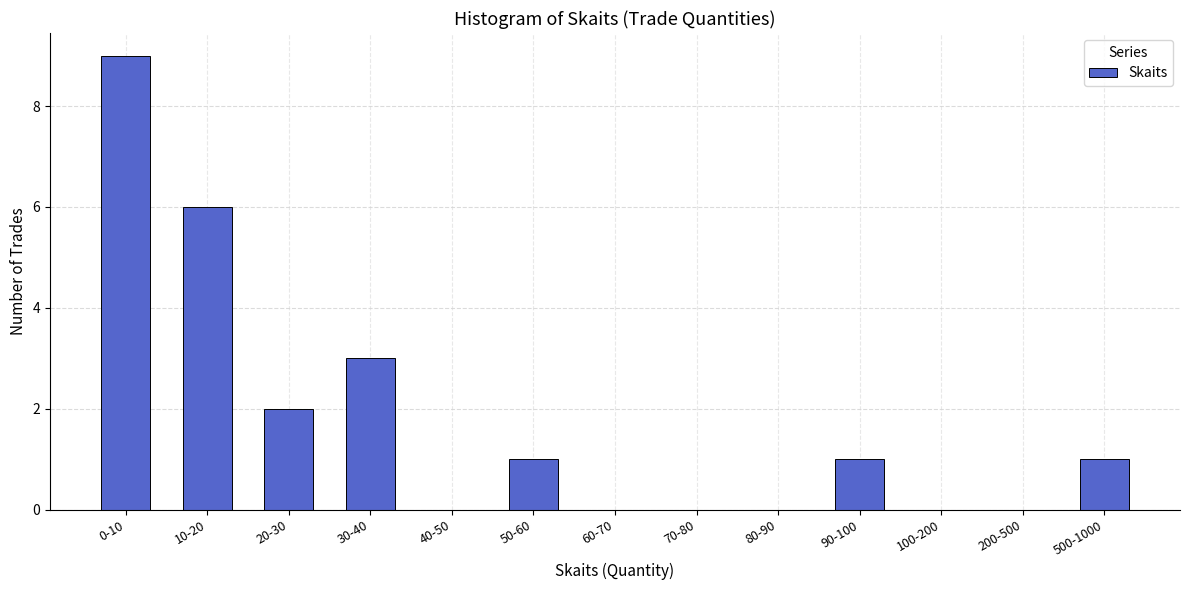

Reading left to right, extract all data points from this chart.

0-10=9	10-20=6	20-30=2	30-40=3	40-50=0	50-60=1	60-70=0	70-80=0	80-90=0	90-100=1	100-200=0	200-500=0	500-1000=1